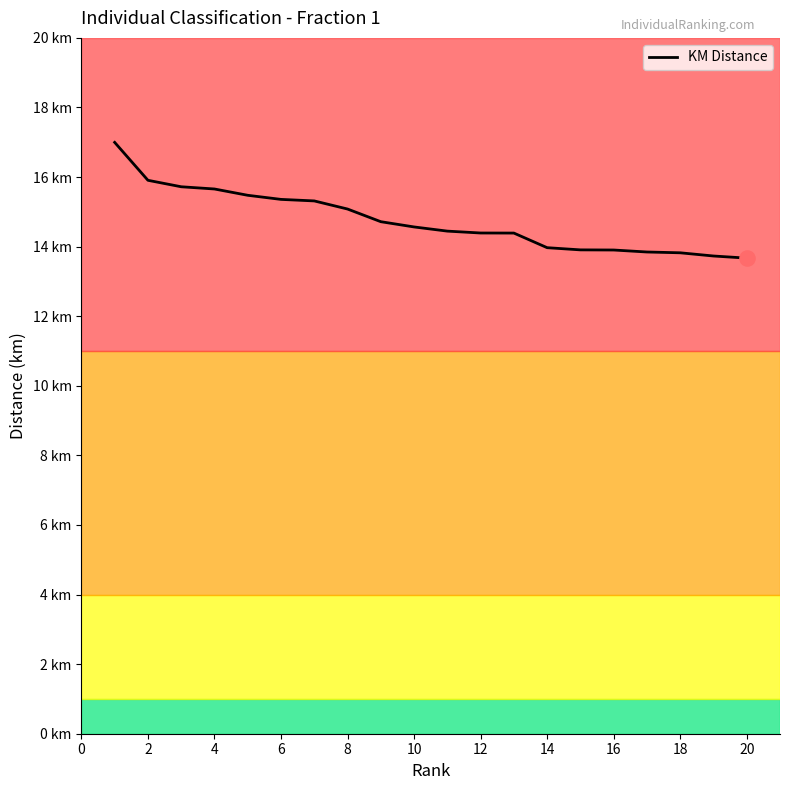

Is this an area chart (filled region under the line)?

No